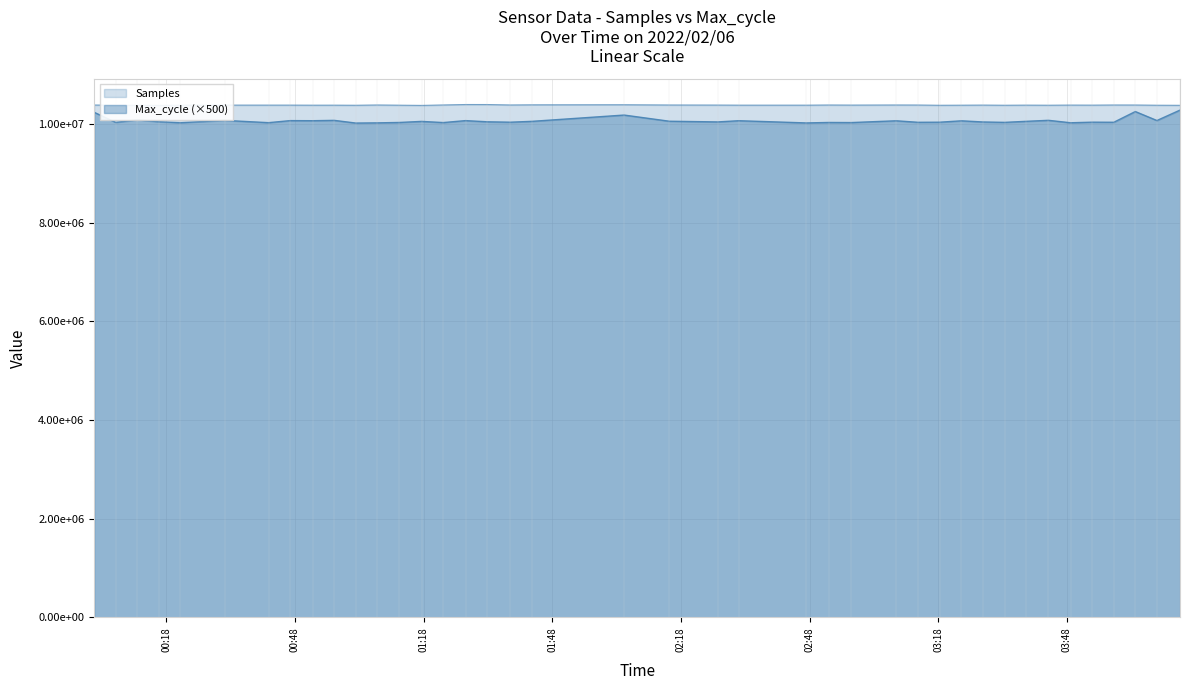

What are all the series names shown in the legend?

Samples, Max_cycle